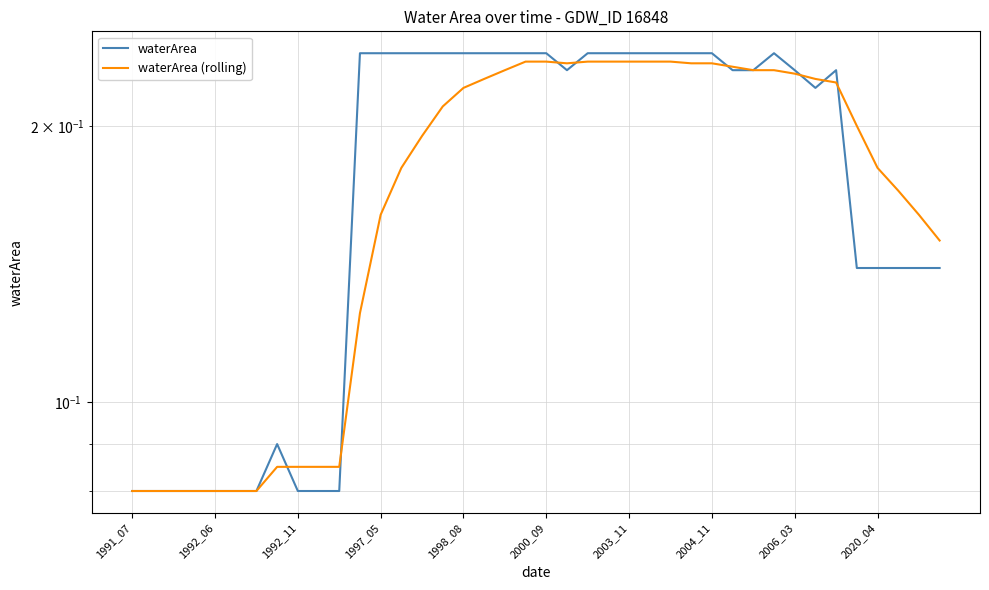

What is the average value of the waterArea (rolling) series?

0.2